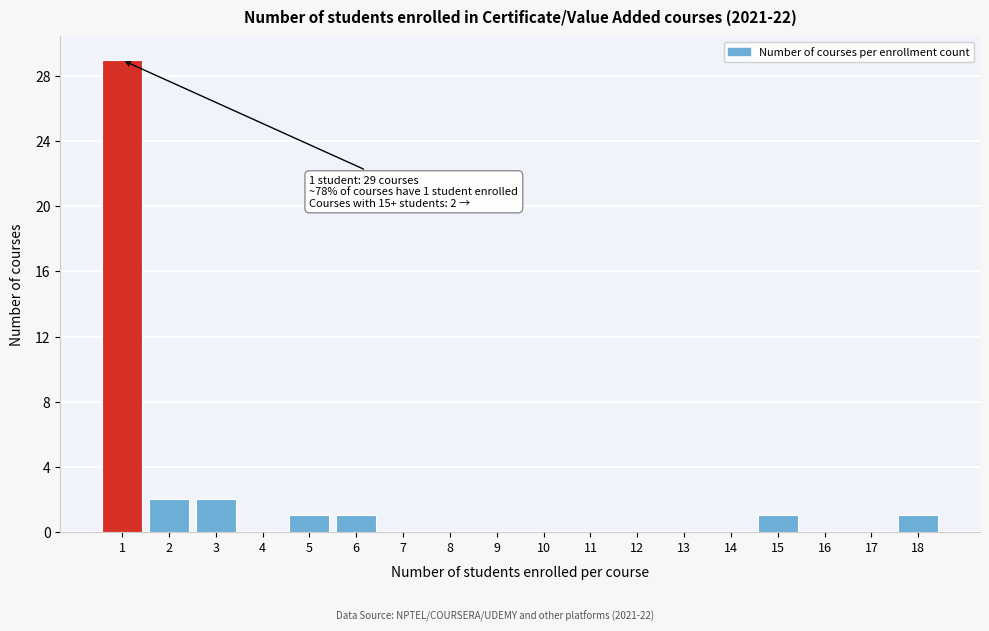

Reading left to right, list all the values displayed in this chart.

1=29	2=2	3=2	4=0	5=1	6=1	7=0	8=0	9=0	10=0	11=0	12=0	13=0	14=0	15=1	16=0	17=0	18=1